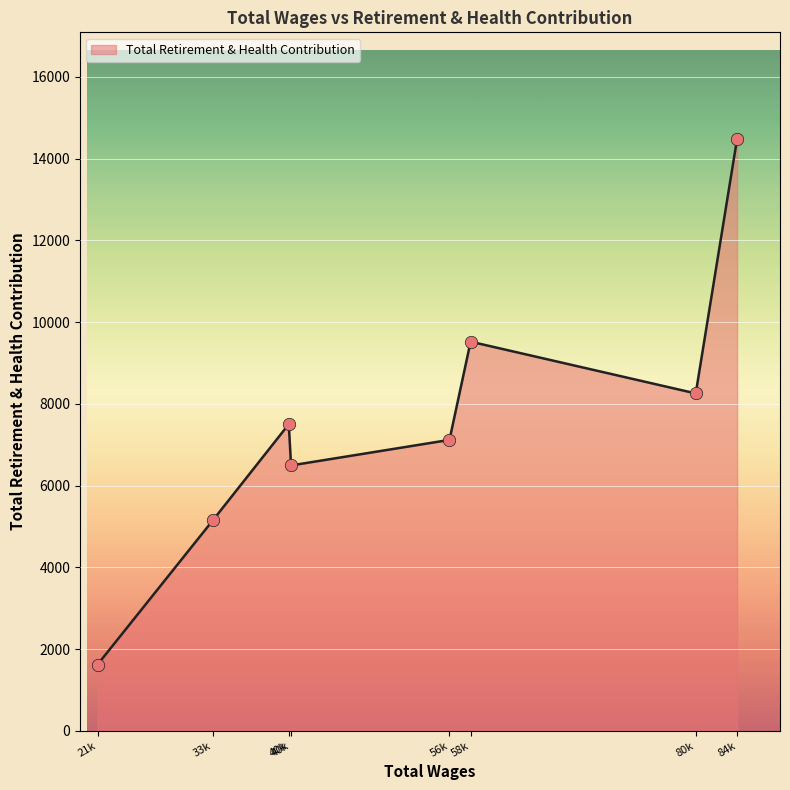

Does the chart have visible grid lines?

Yes